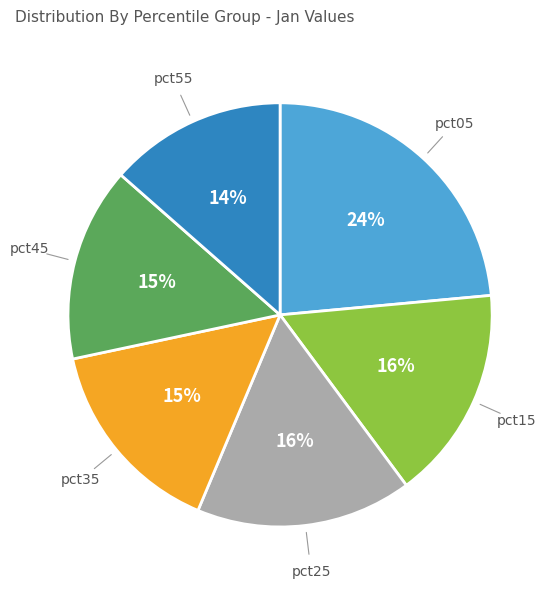

Does any single category account for the majority?

No